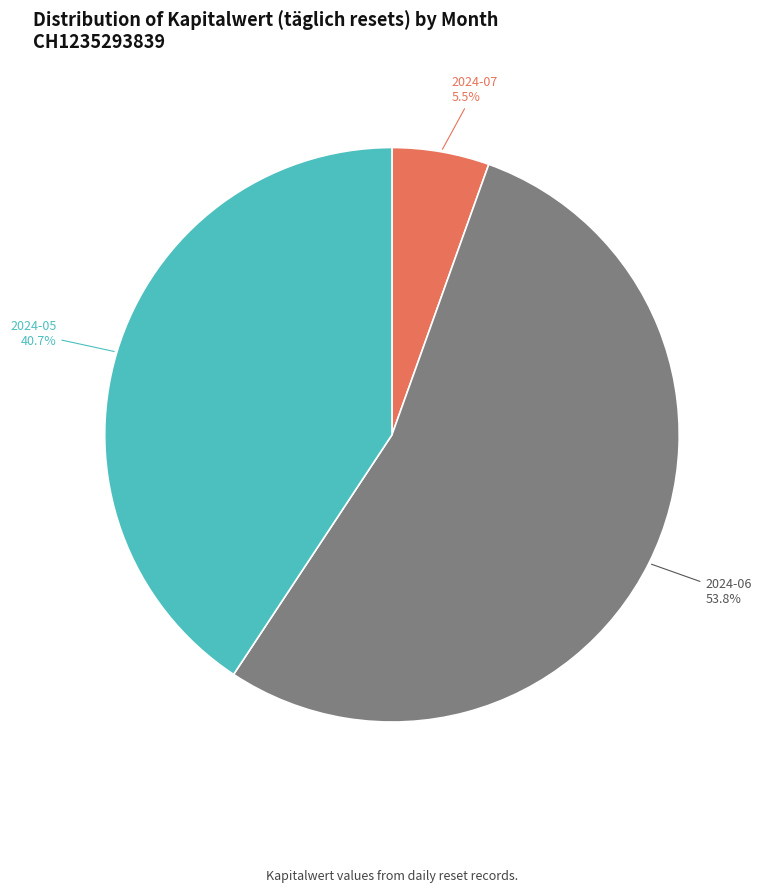

How many segments does this pie chart have?

3